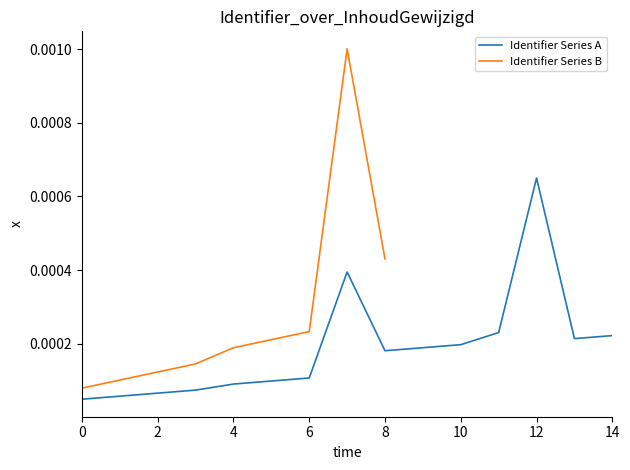

At which label does Identifier Series A reach its peak?

12